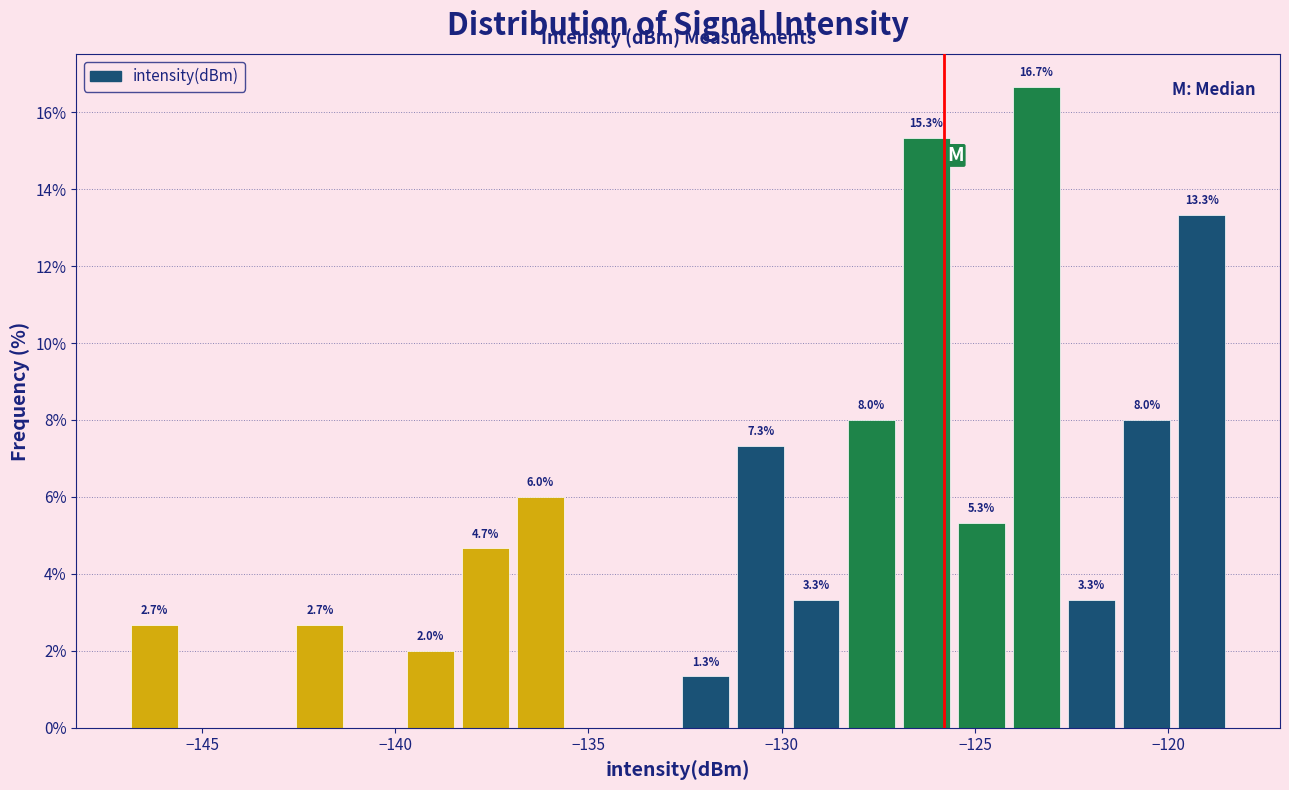

Around what value on the x-axis is the tallest bar? Give the approximate position of its centre, as read against the axis.

-123.5